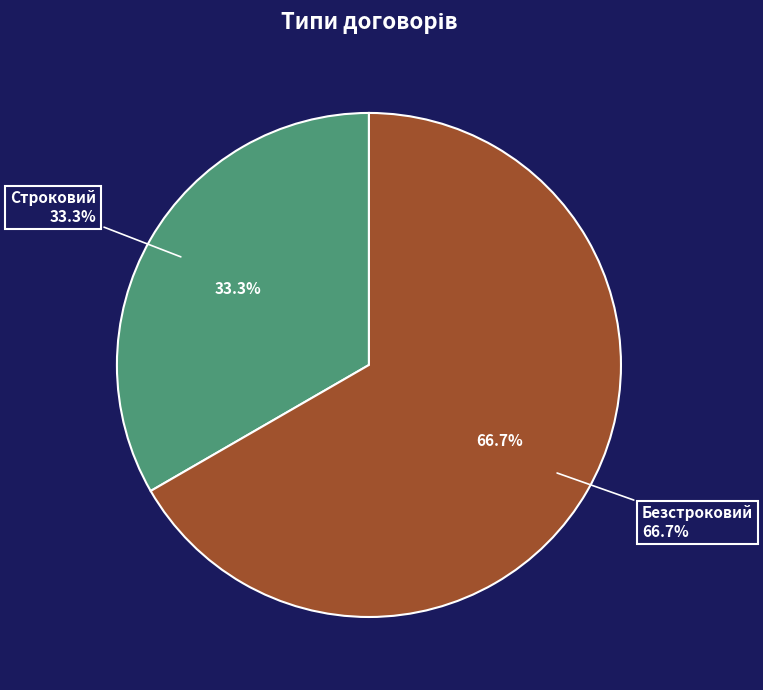

Is it true that Строковий is 25% of the pie?

False